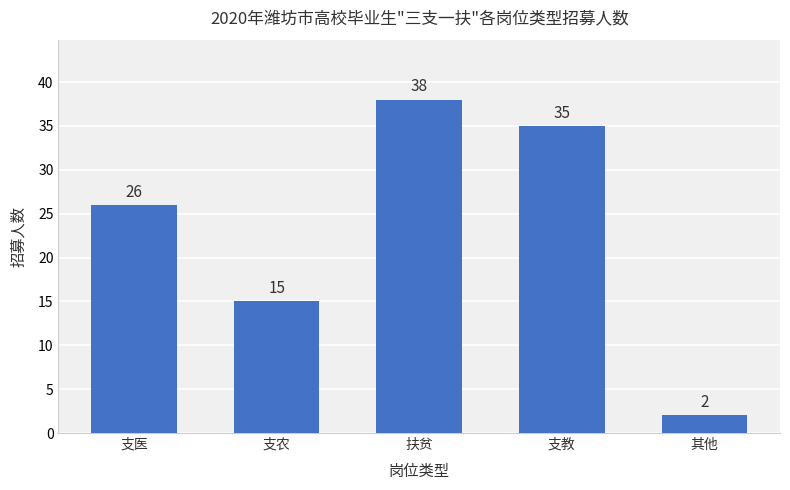

True or false: the data shows 10 at 支医.

False